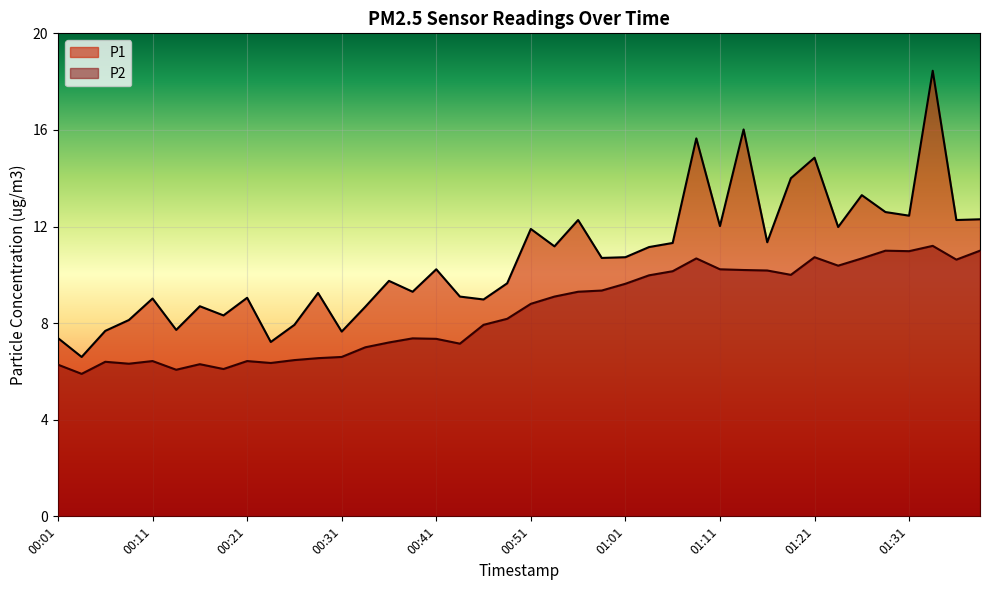

Does the chart display data point markers on the line(s)?

No